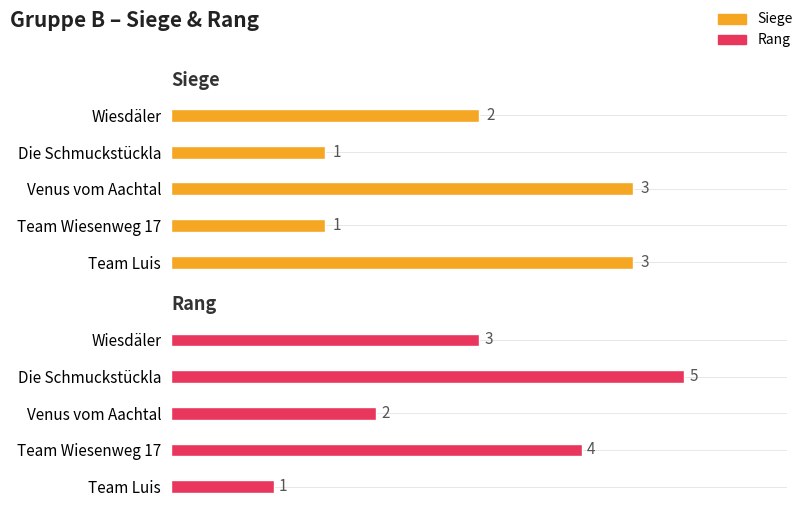

What are all the series names shown in the legend?

Siege, Rang